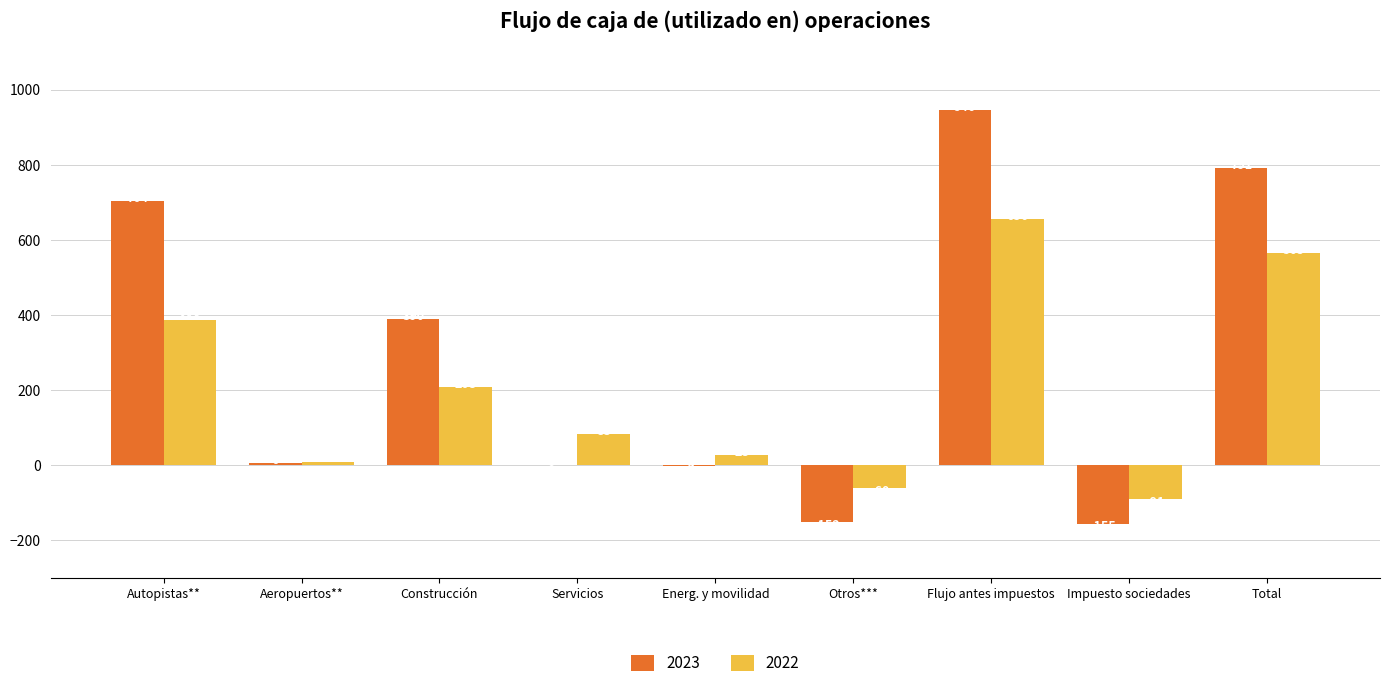

Which series has the largest total across all categories?

2023